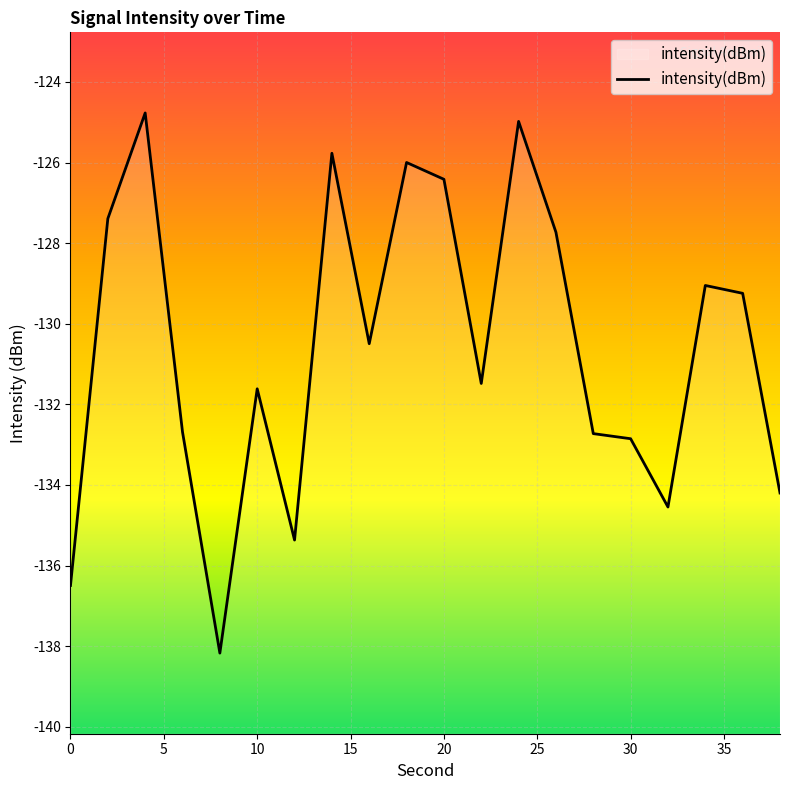

What is the minimum value shown in the chart?

-138.2